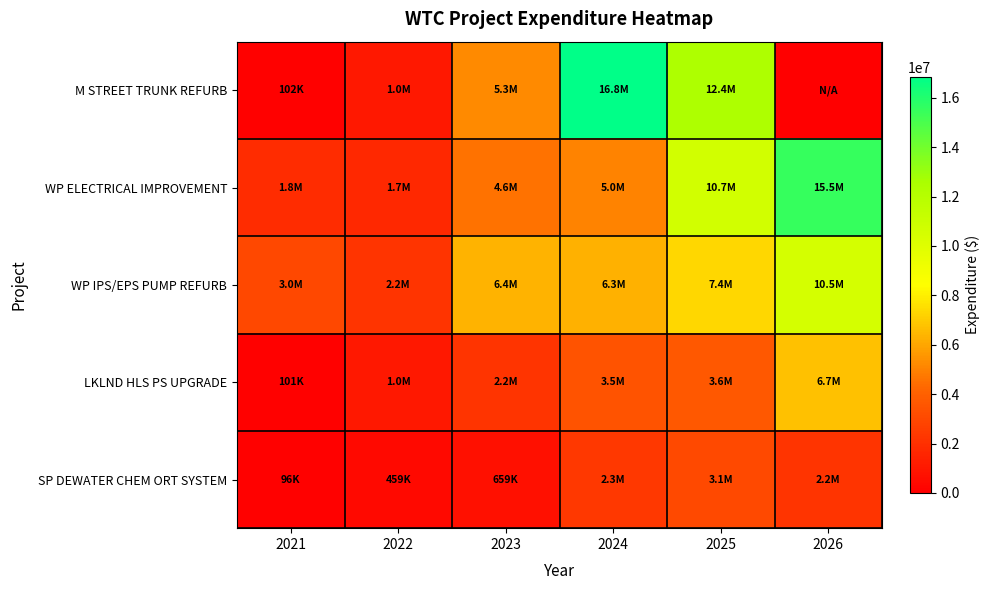

List the series in order of their peak value, highest first.

M STREET TRUNK REFURB, WP ELECTRICAL IMPROVEMENT, WP IPS/EPS PUMP REFURB, LKLND HLS PS UPGRADE, SP DEWATER CHEM ORT SYSTEM